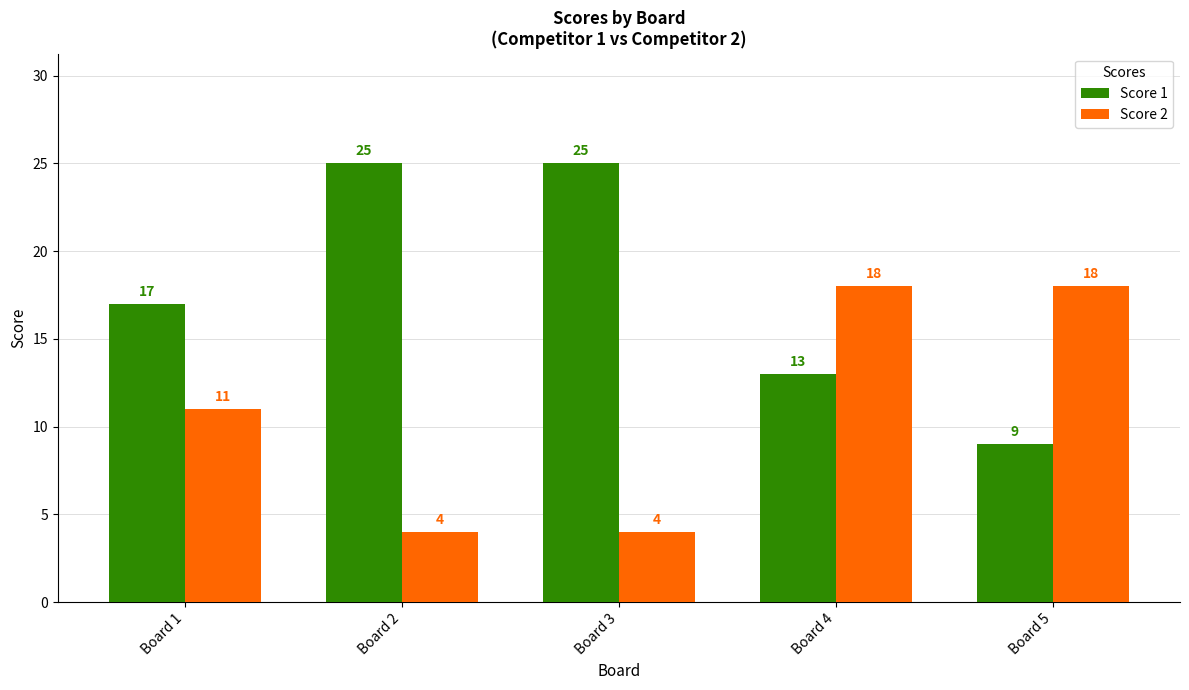

The Score 2 series shows 16 at Board 1. True or false?

False